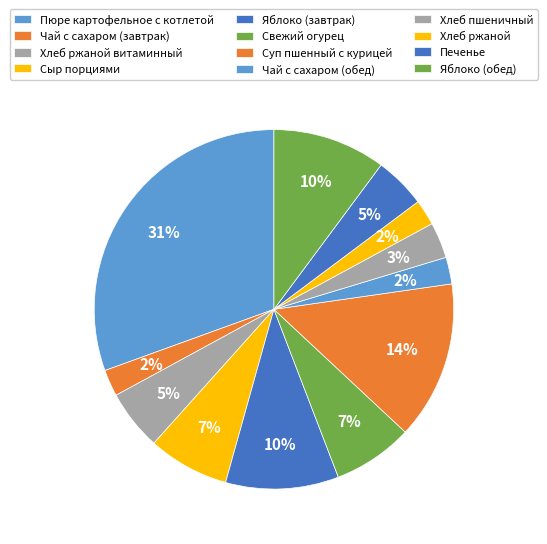

True or false: Чай с сахаром (обед) accounts for 2% of the total.

True